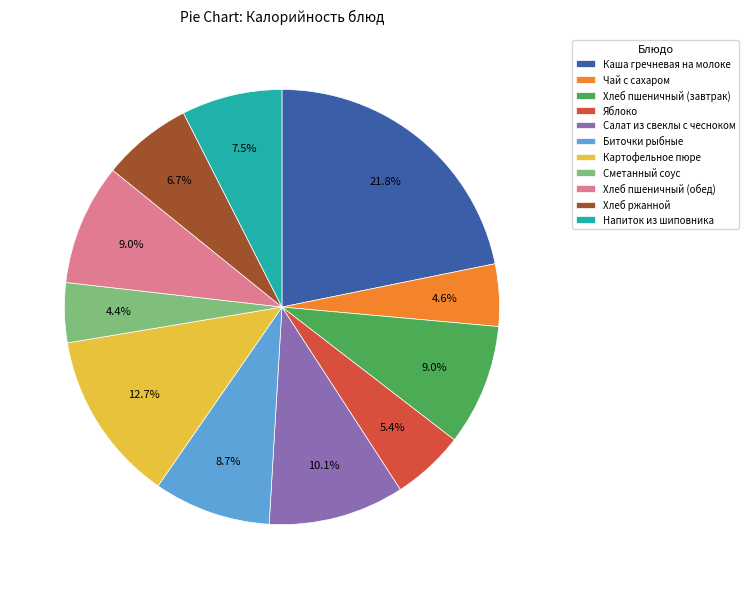

Approximately how many times larger is the value at Сметанный соус compared to Хлеб пшеничный (завтрак)?

0.5